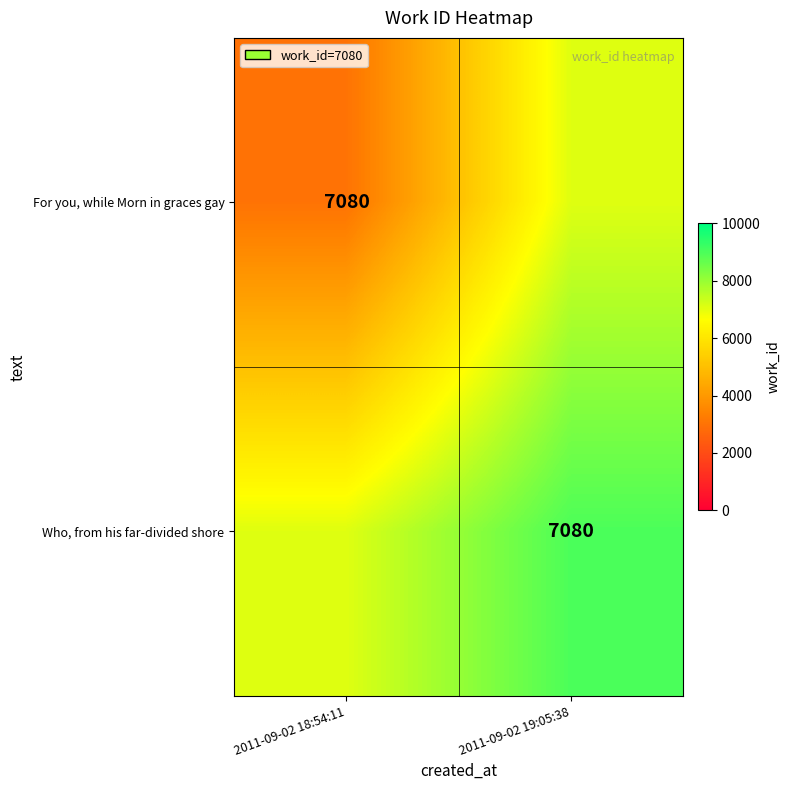

The value of Who, from his far-divided shore at 2011-09-02 18:54:11 is 3775. True or false?

False